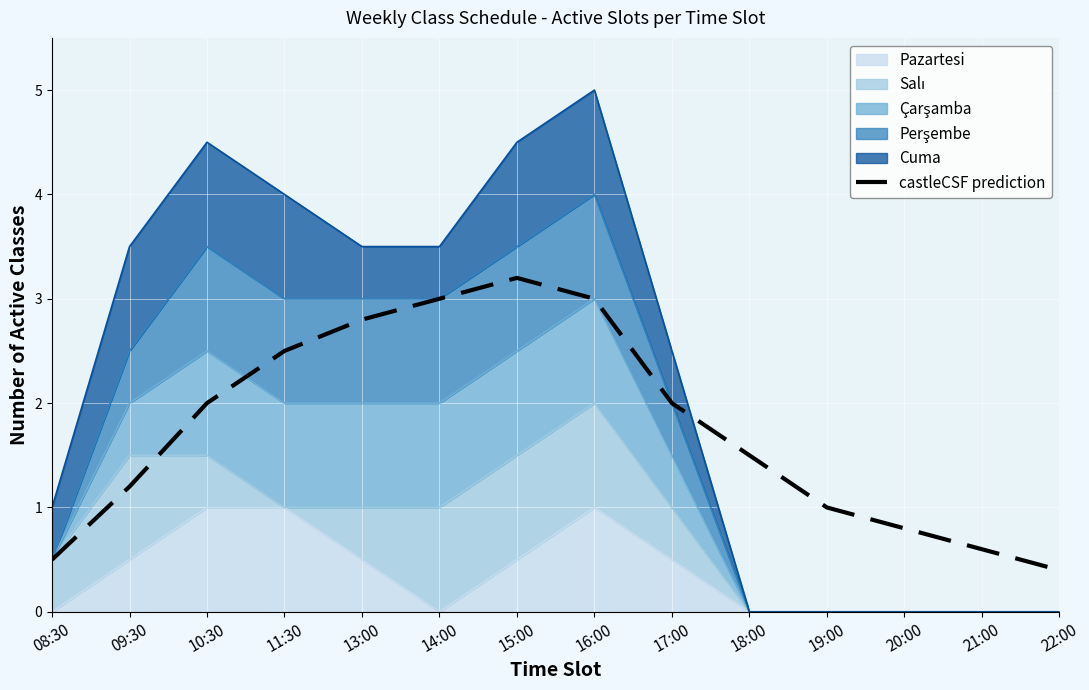

How many values are below 2?

7